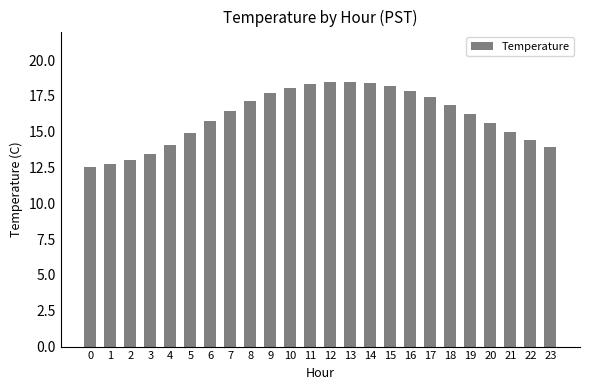

The chart shows a value of 18.5 at 12. True or false?

True